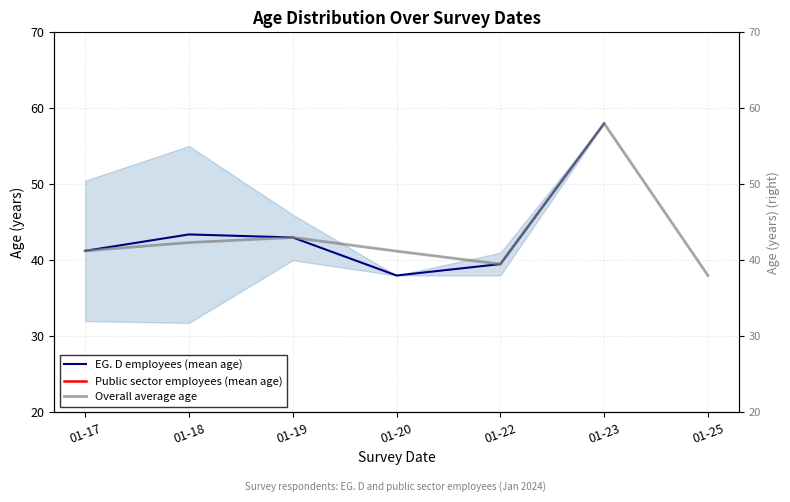

True or false: Overall average age and EG. D employees (mean age) cross at least once.

False